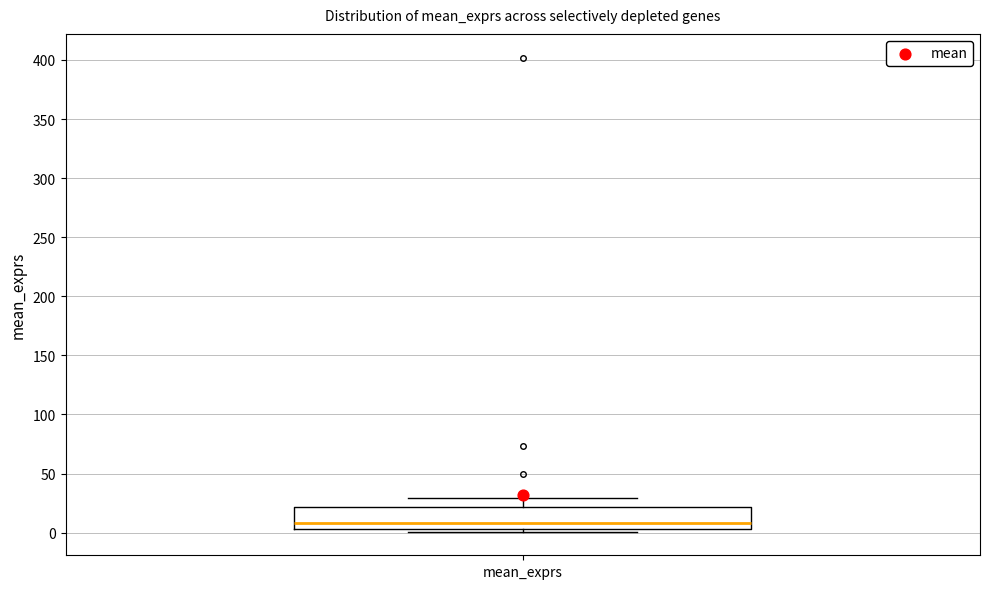

Read this box plot against the y-axis: the position of the median line, the range covered by the box, and the ends of both whiskers. The values are not printed on the chart, so give them approximately, as read against the axis.

median 10, box 5 to 20, whiskers 0 to 30